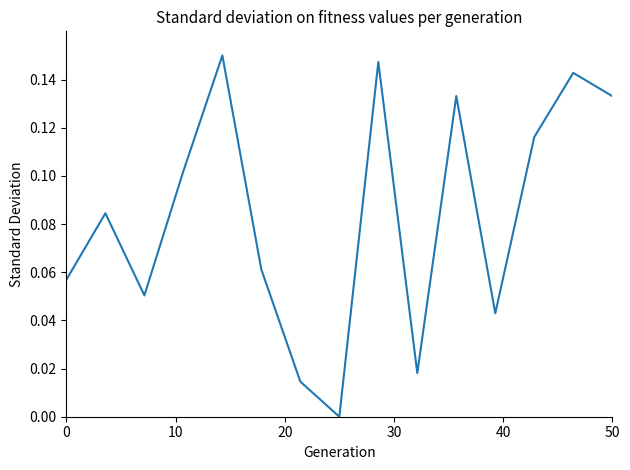

Does the chart have visible grid lines?

No